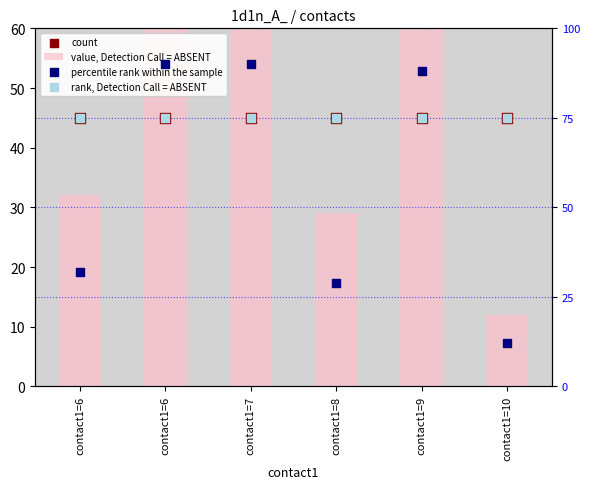

Which series contains the highest Y value?

value, Detection Call = ABSENT